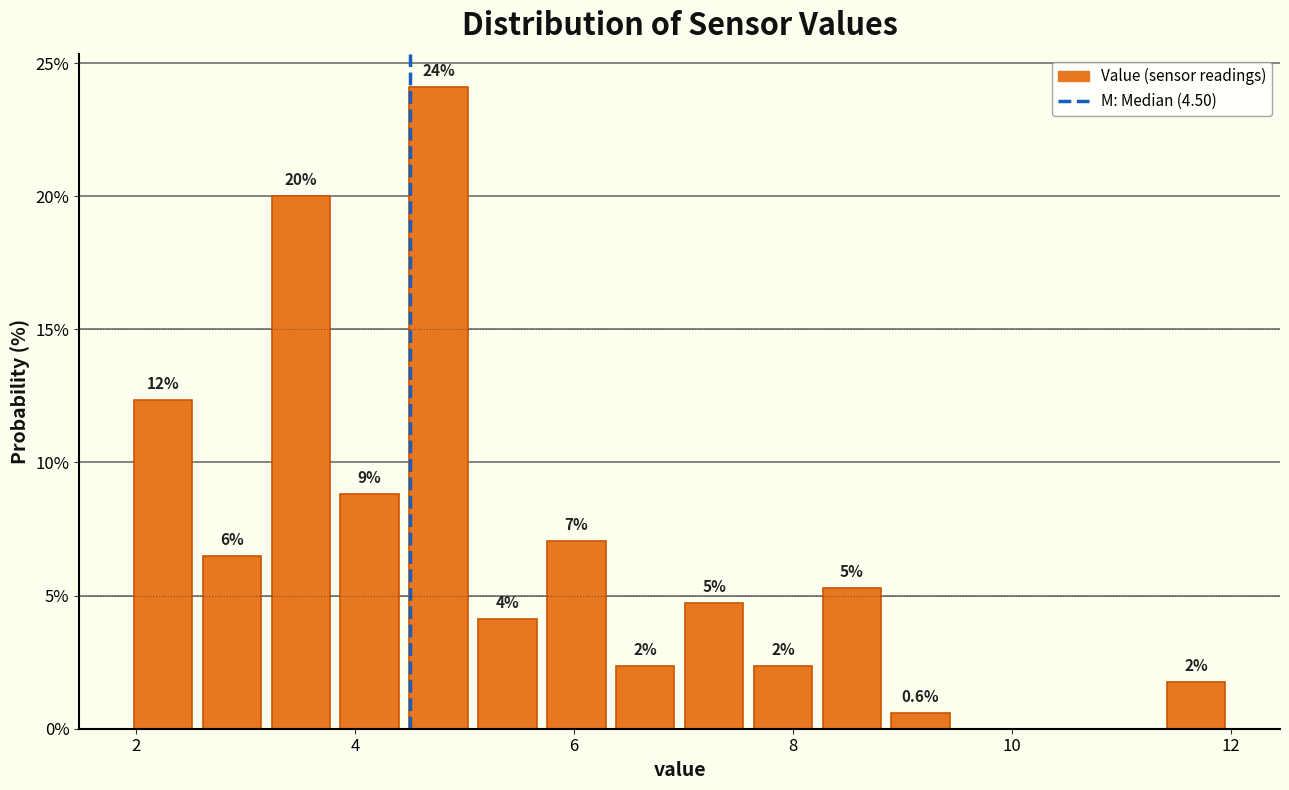

Read against the x-axis, roughly where is the centre of the tallest bar?

4.8